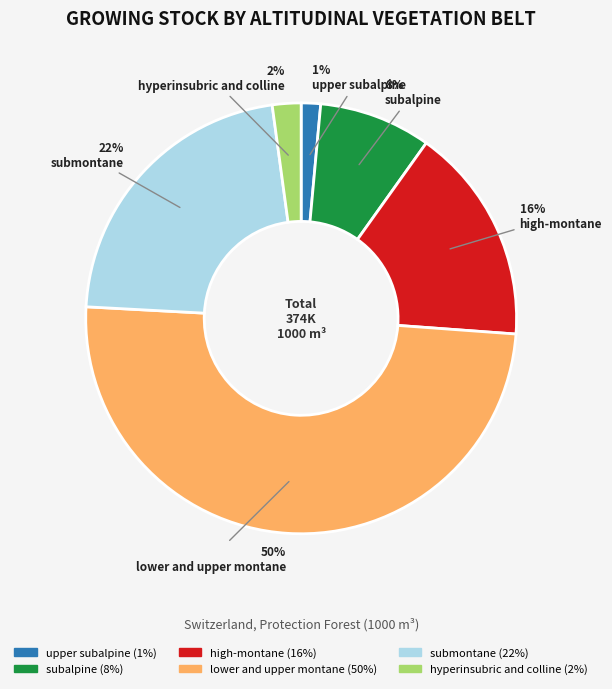

To the nearest percent, what is the difference between the submontane and subalpine slice percentages?

14%